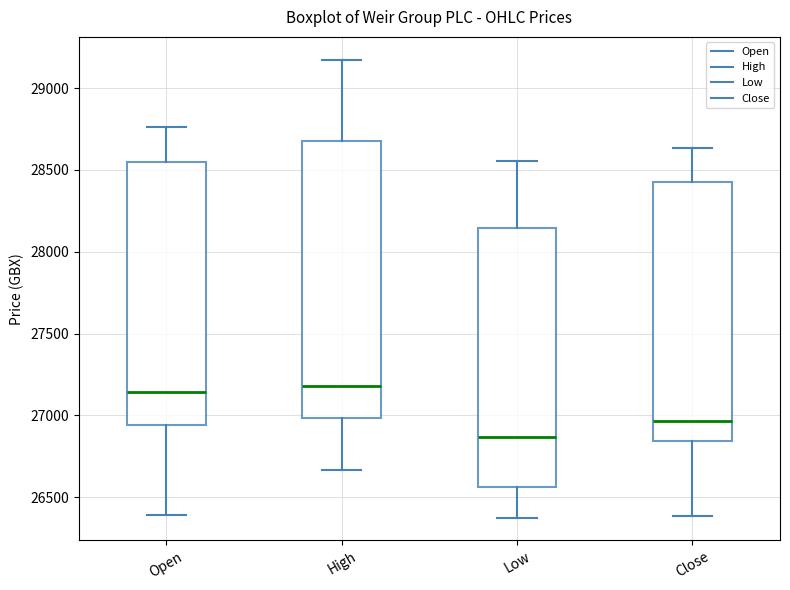

Reading left to right, read every box against the y-axis: the position of its median line, the range the box covers, and the ends of its whiskers. The values are not printed on the chart, so give them approximately, as read against the axis.

Open: median 27150, box 26950 to 28550, whiskers 26400 to 28750
High: median 27200, box 27000 to 28700, whiskers 26650 to 29150
Low: median 26850, box 26550 to 28150, whiskers 26400 to 28550
Close: median 26950, box 26850 to 28450, whiskers 26400 to 28650